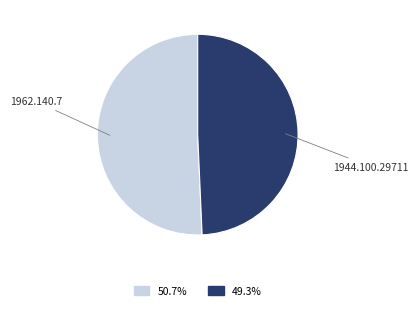

Which has a higher value, 1962.140.7 or 1944.100.29711?

1962.140.7